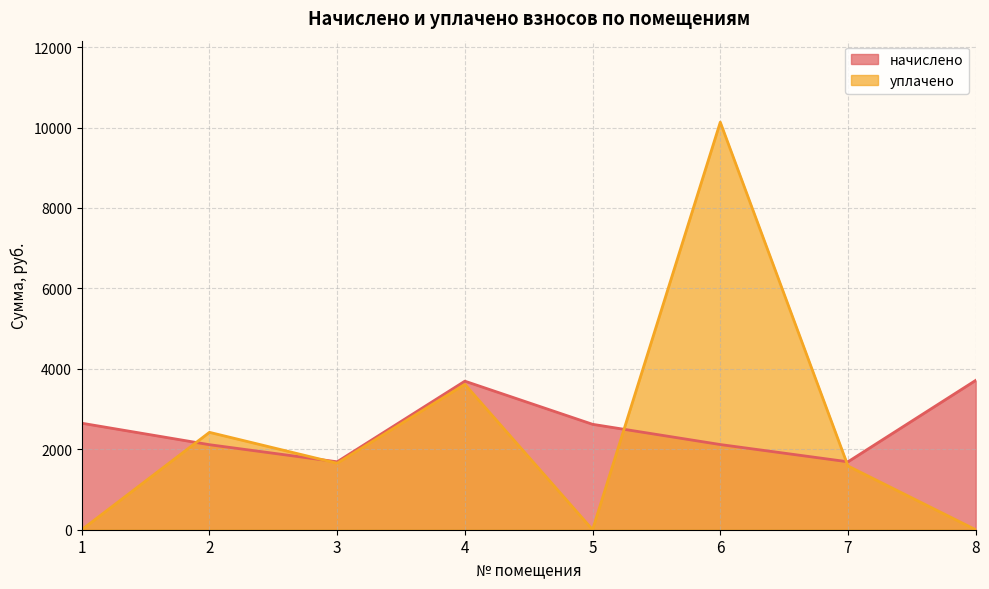

Where is the first local maximum for уплачено?

2